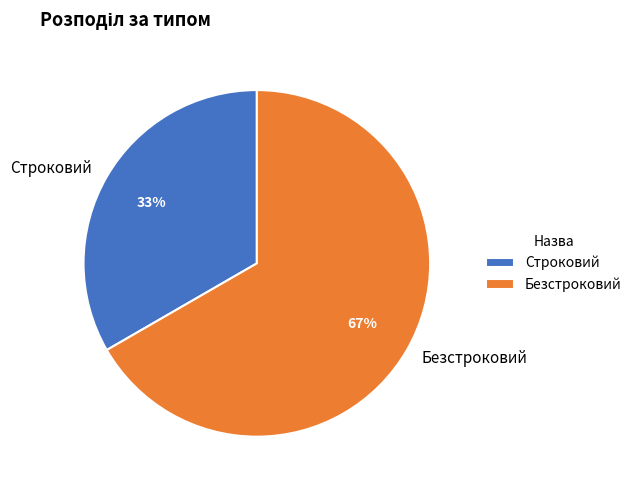

Which category has the biggest portion of the pie?

Безстроковий